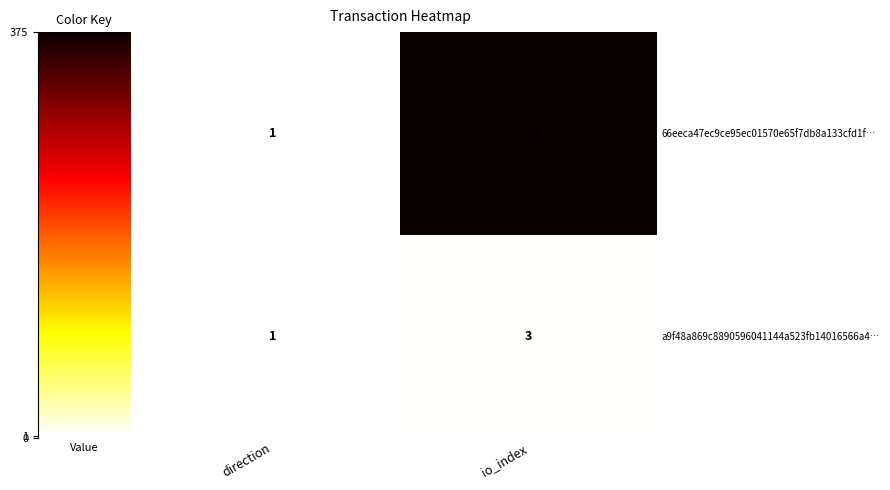

What is the average value of the 66eeca47ec9ce95ec01570e65f7db8a133cfd1f… series?

188